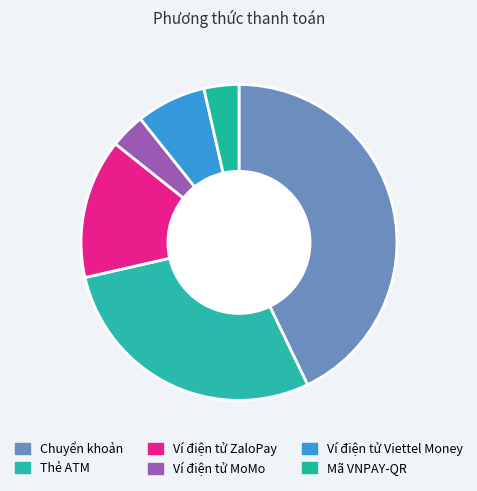

How many segments does this pie chart have?

6